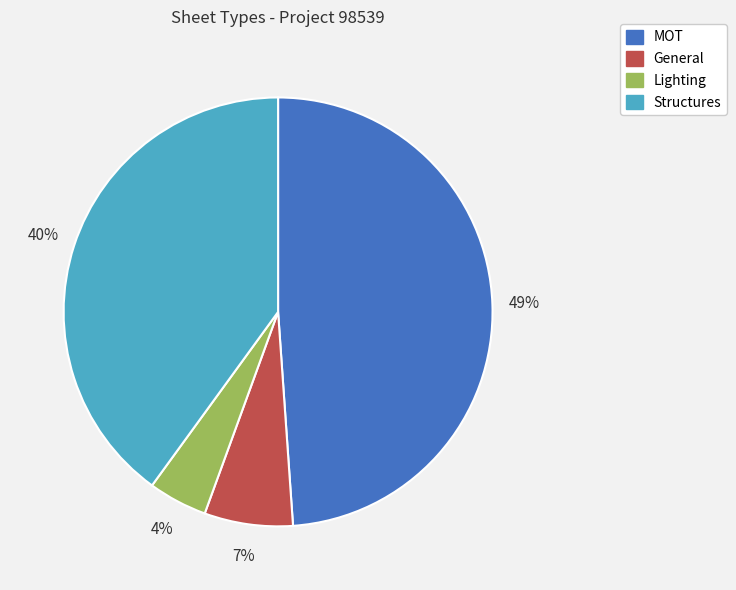

Rank the categories by value from lowest to highest.

Lighting, General, Structures, MOT